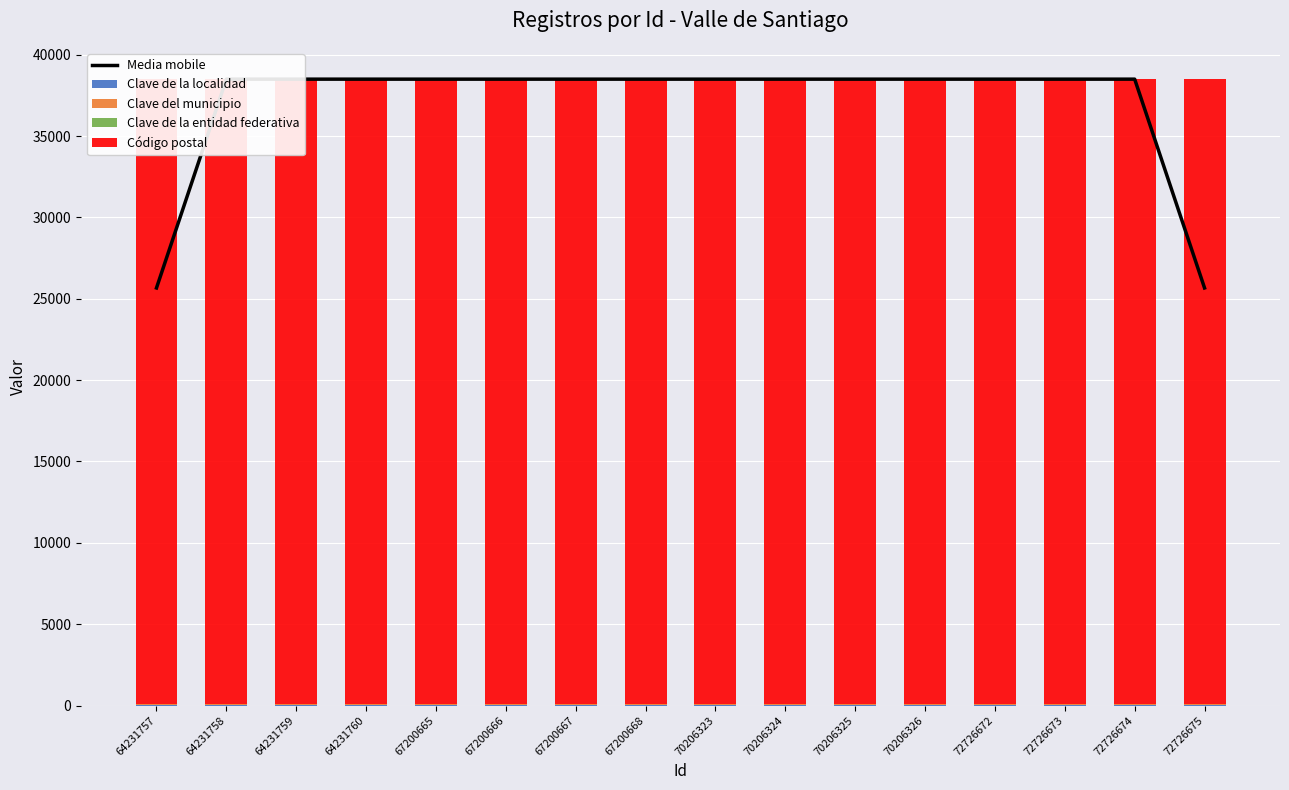

What is the sum of the Clave de la entidad federativa values at 64231758 and 64231760?

22.0